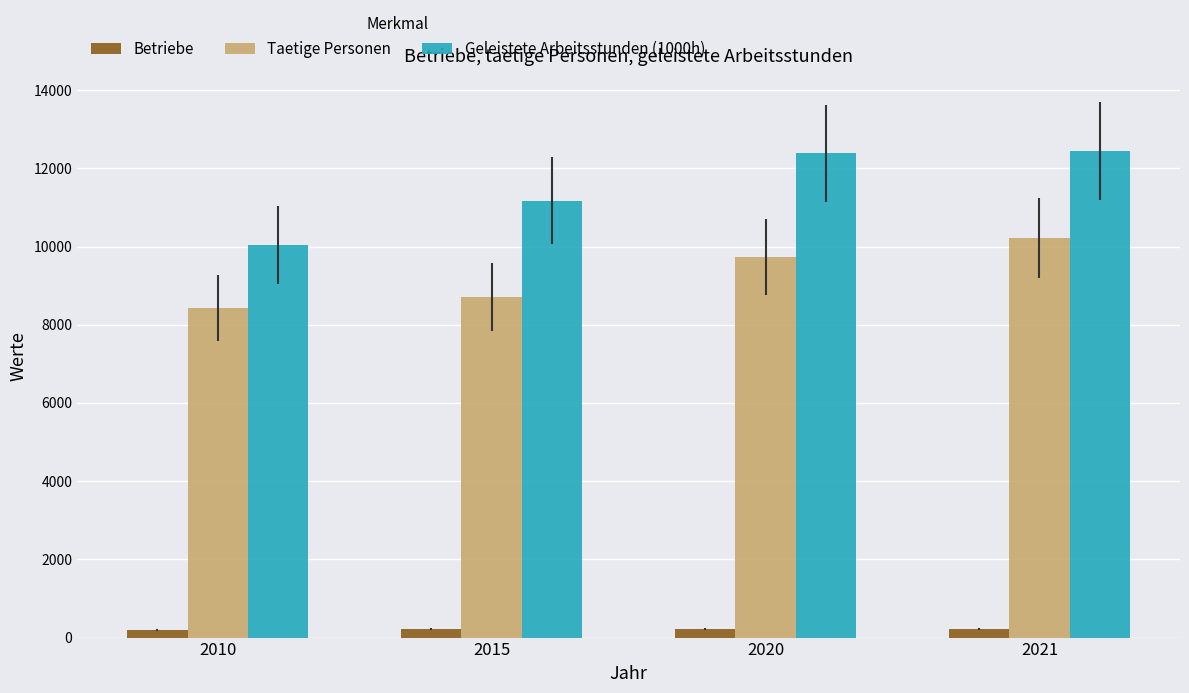

At which label is Geleistete Arbeitsstunden (1000h) closest to 11242?

2015